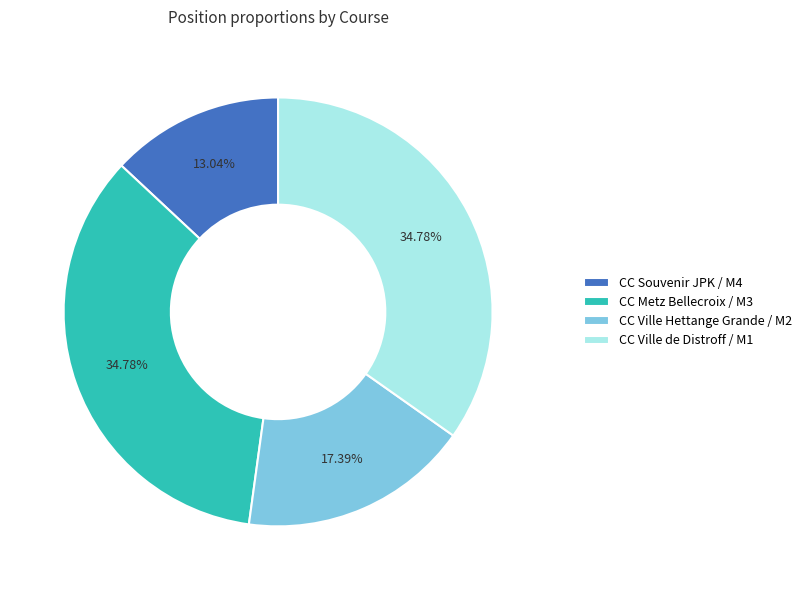

To the nearest percent, what is the average slice percentage?

25%